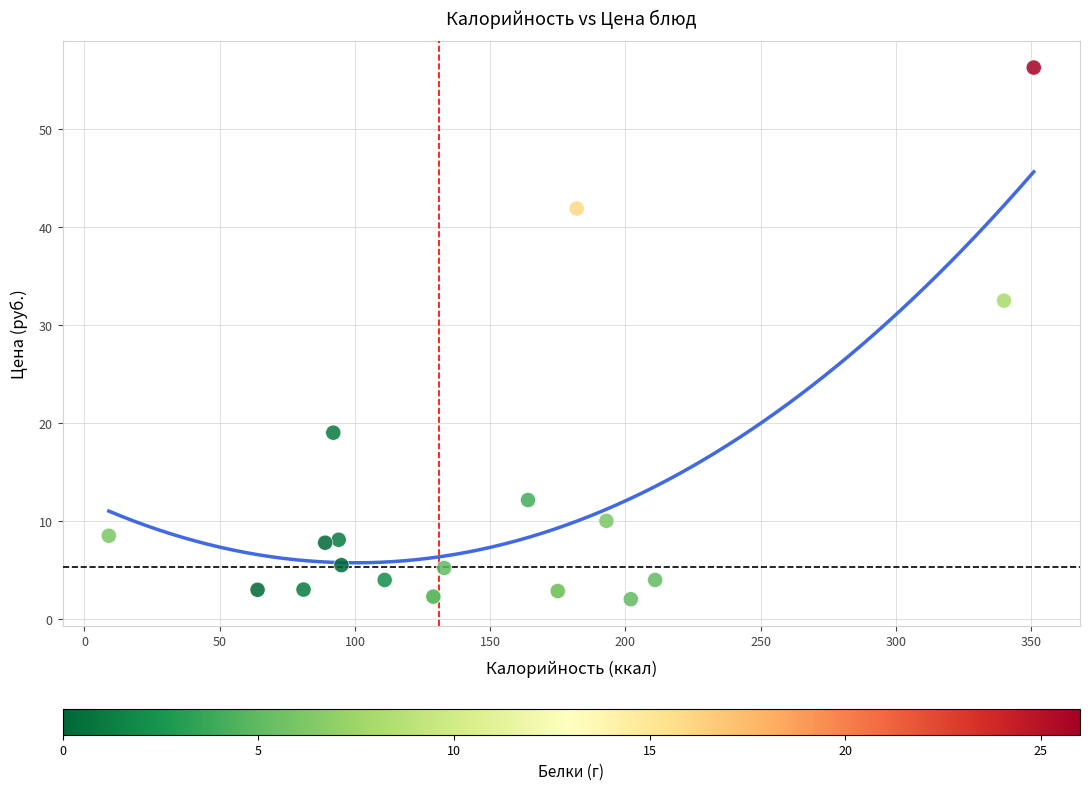

What Y value in the scatter plot is closest to 29?

32.5